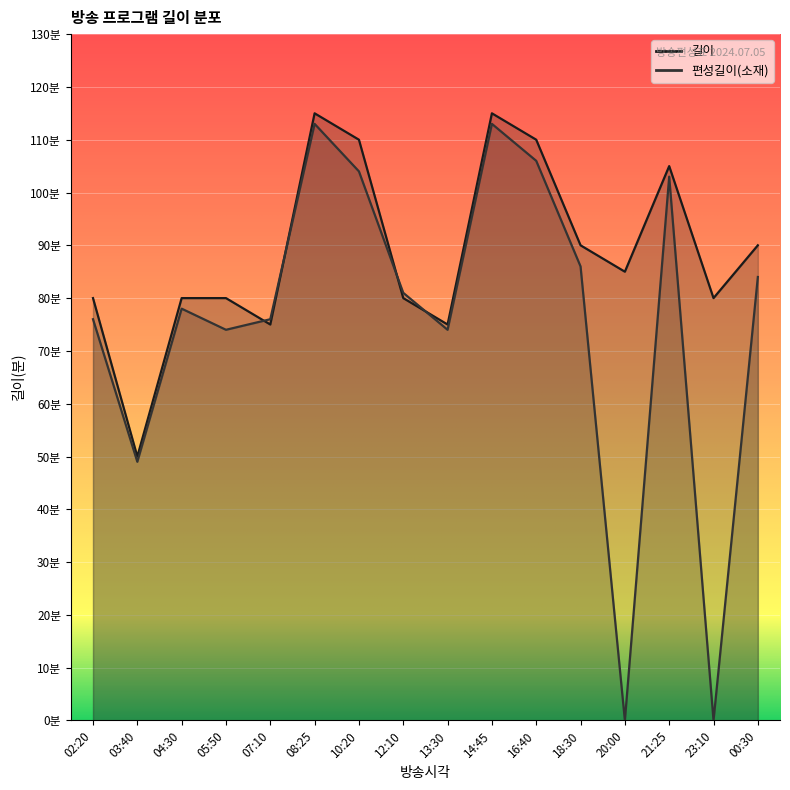

Which series changed the most between 05:50 and 12:10?

편성길이(소재)